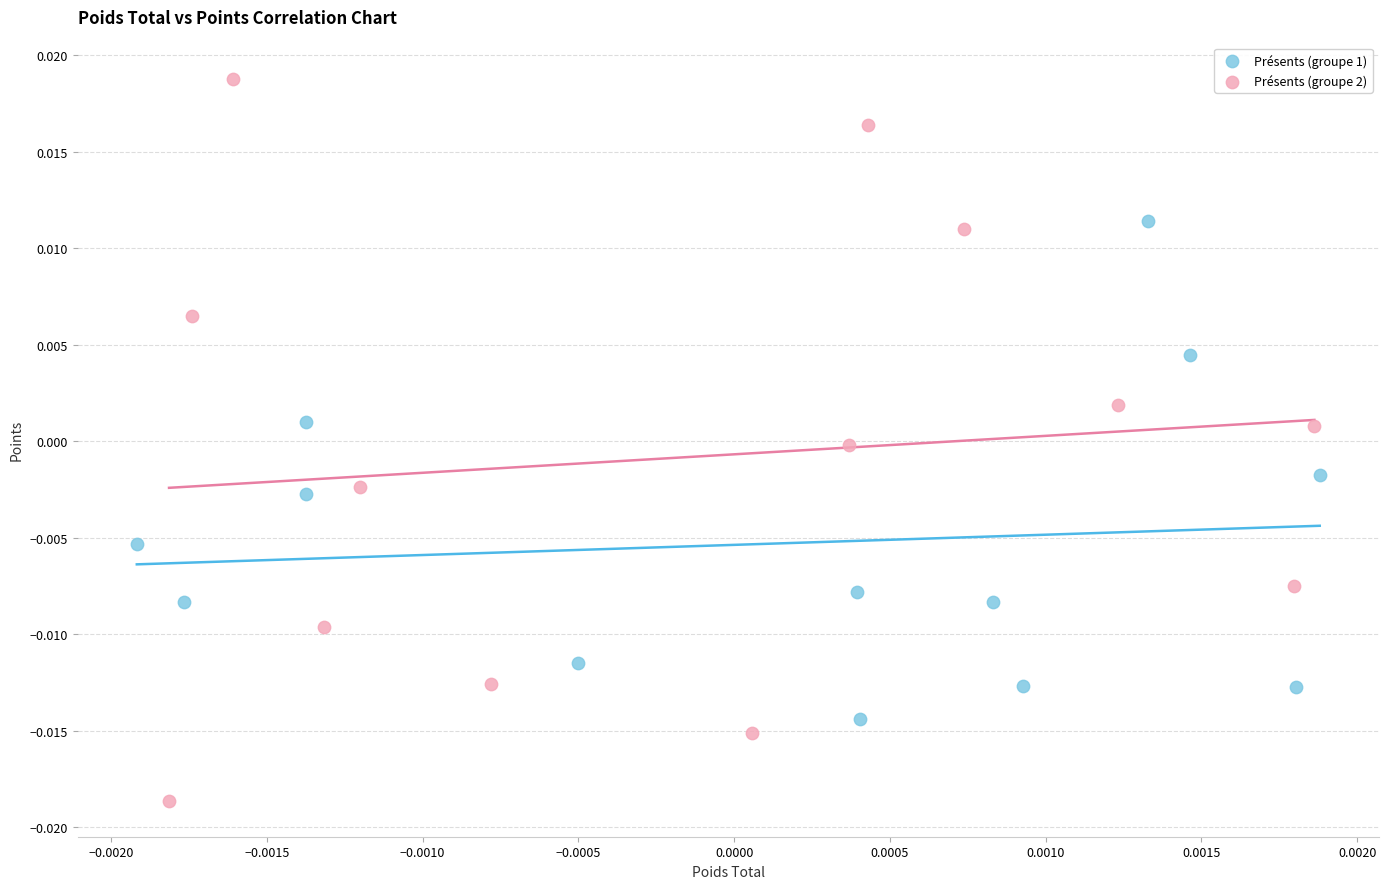

Which series has the widest spread of Y values?

Présents (groupe 2)